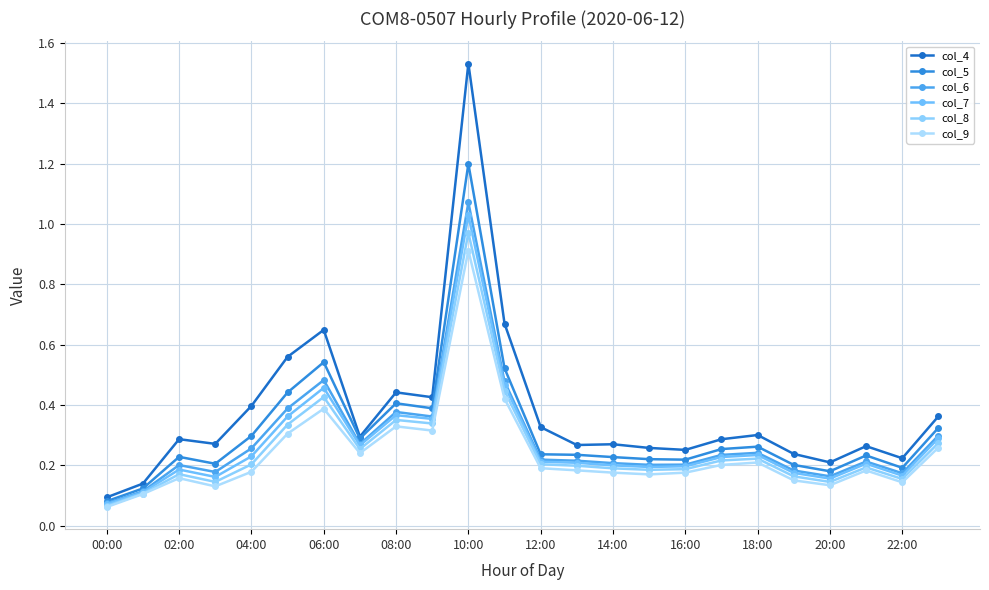

List the series in order of their peak value, lowest first.

col_9, col_8, col_7, col_6, col_5, col_4